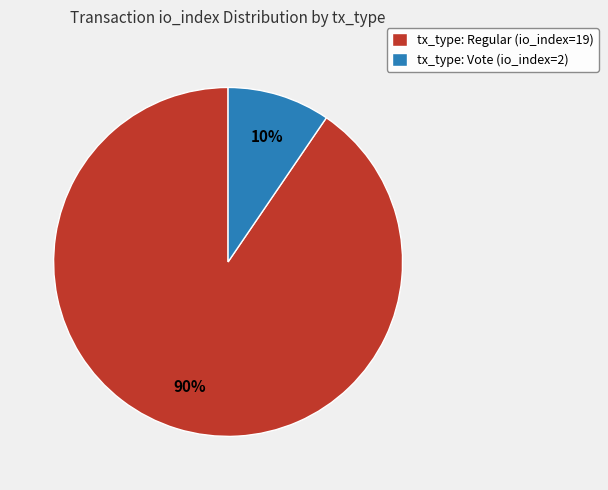

Combined, do tx_type: Regular (io_index=19) and tx_type: Vote (io_index=2) account for over 50%?

Yes